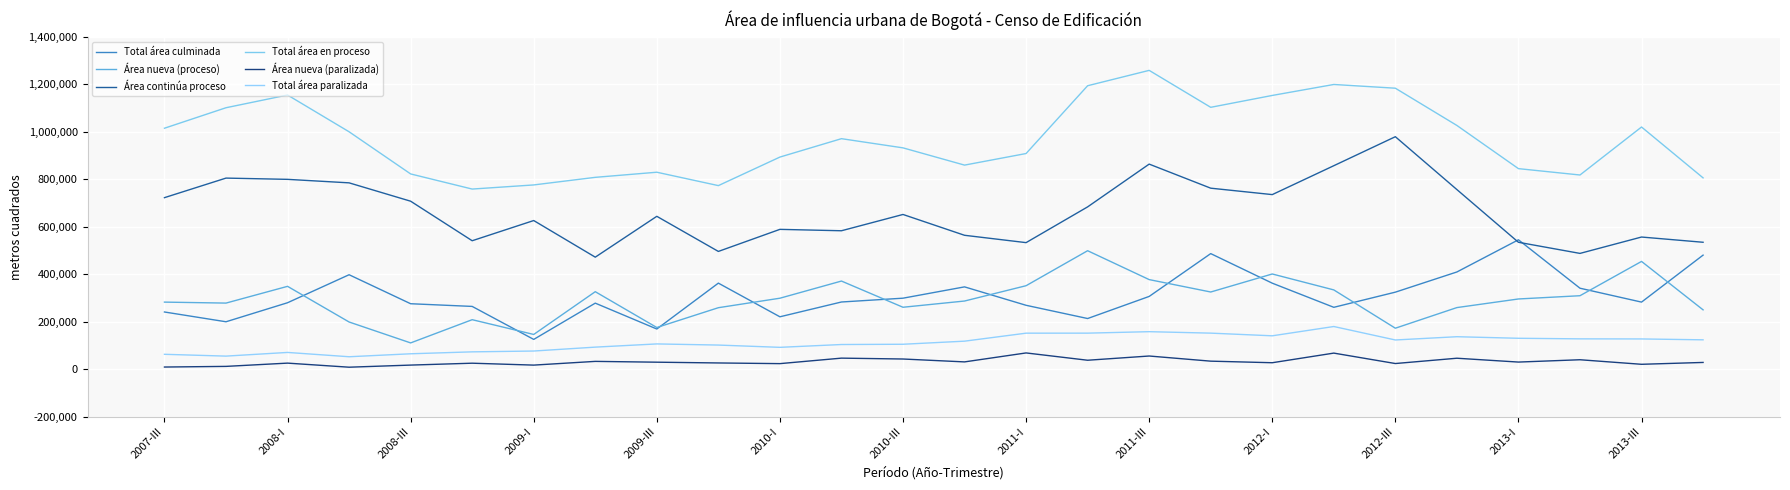

How many values in the Área continúa proceso series are below 652460?

13